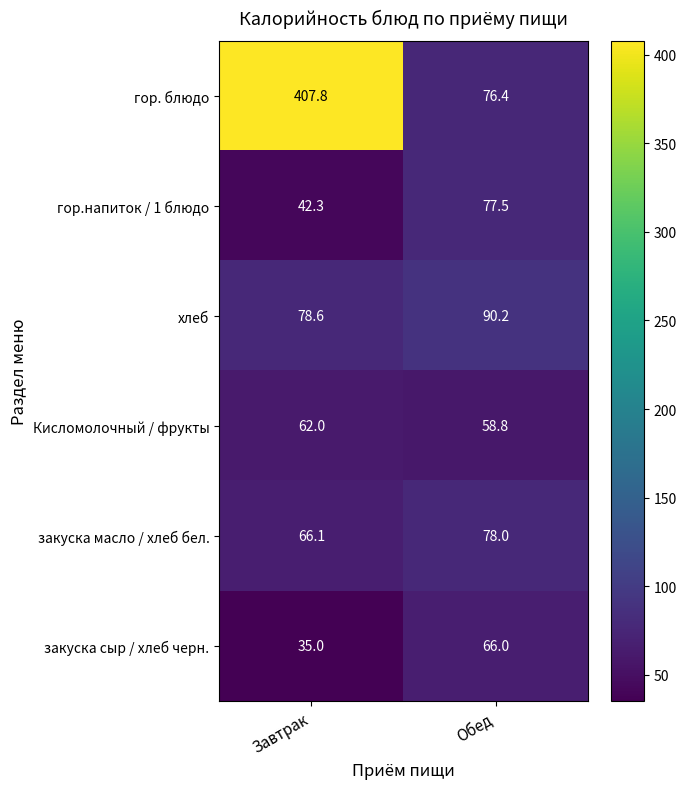

List the series in order of their peak value, highest first.

гор. блюдо, хлеб, закуска масло / хлеб бел., гор.напиток / 1 блюдо, закуска сыр / хлеб черн., Кисломолочный / фрукты